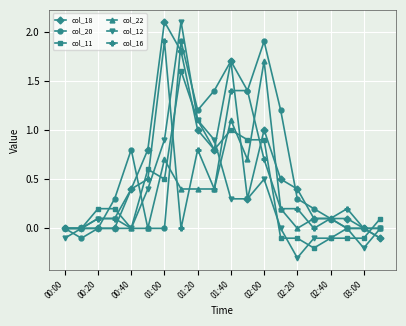

Does the chart display data point markers on the line(s)?

Yes